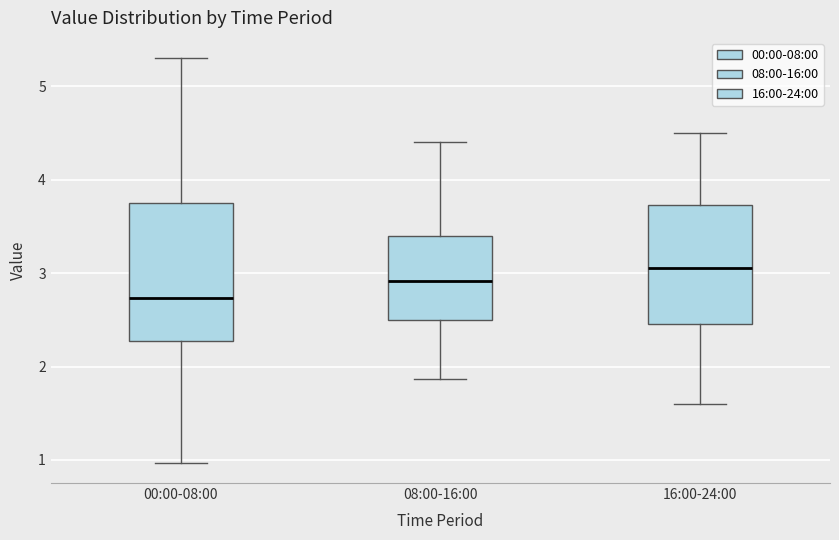

Reading left to right, transcribe this box plot: for each box, give where its median line is, the range the box spans, and where its two whiskers end, as read against the y-axis. The values are not printed on the chart, so give them approximately, as read against the axis.

00:00-08:00: median 2.7, box 2.3 to 3.8, whiskers 1.0 to 5.3
08:00-16:00: median 2.9, box 2.5 to 3.4, whiskers 1.9 to 4.4
16:00-24:00: median 3.1, box 2.5 to 3.7, whiskers 1.6 to 4.5